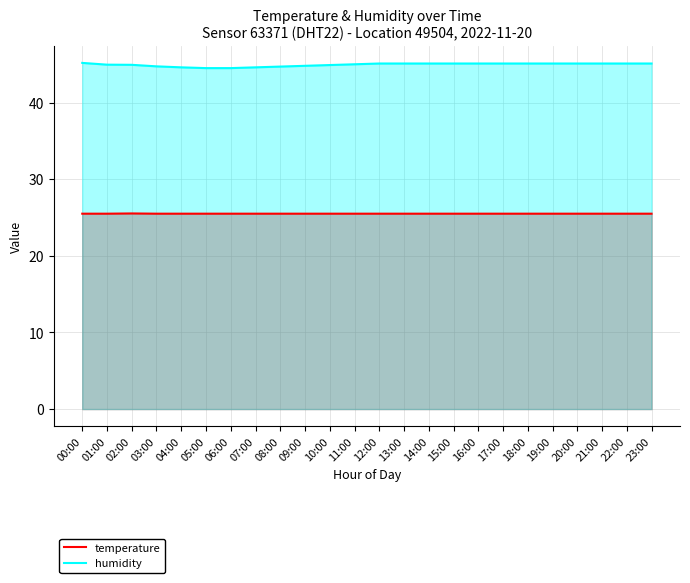

Which category has the lowest value in the humidity series?

05:00